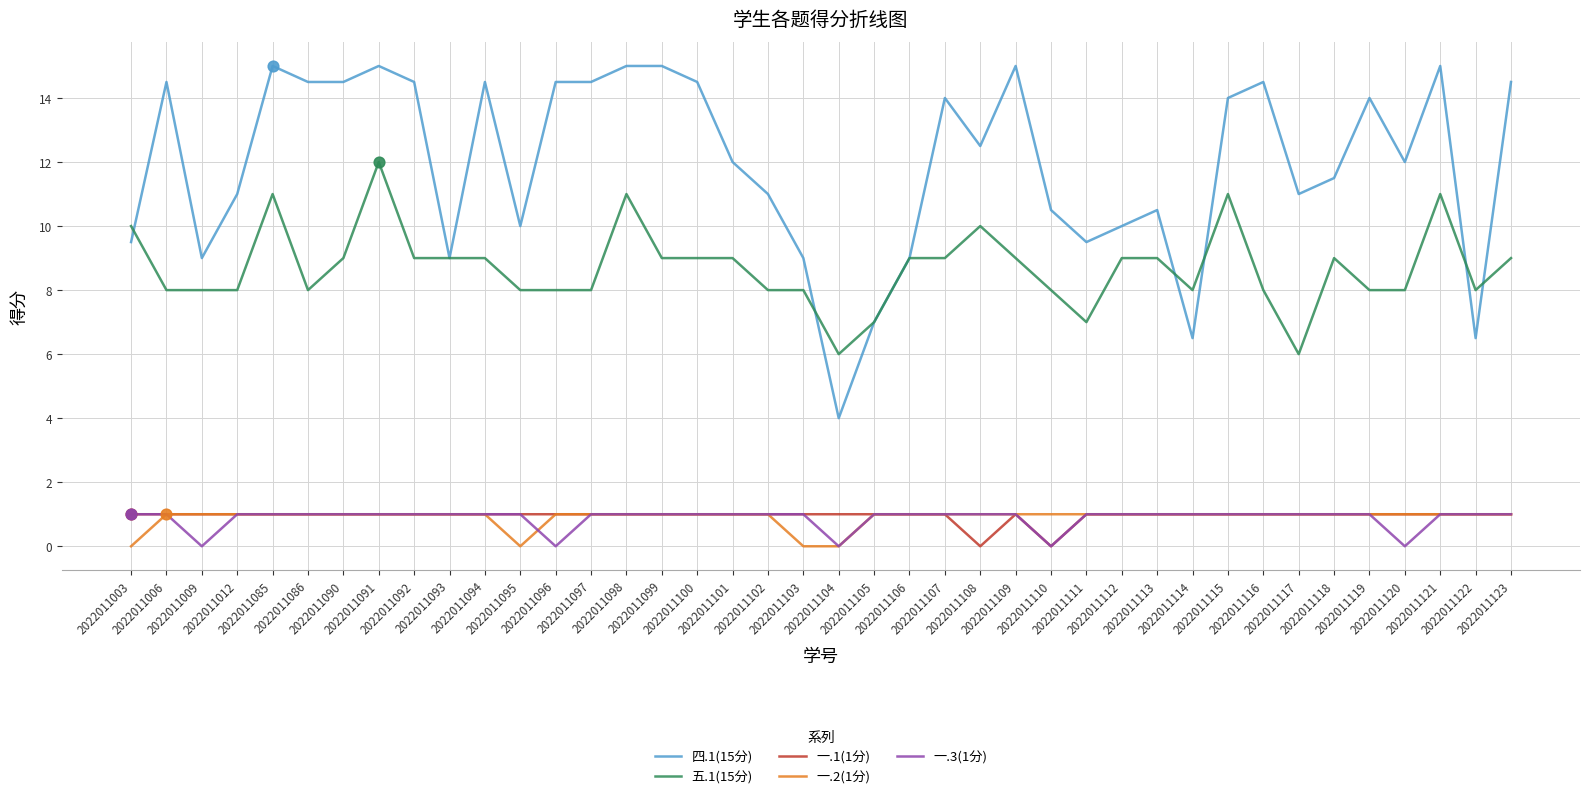

Which series has the largest total across all categories?

四.1(15分)